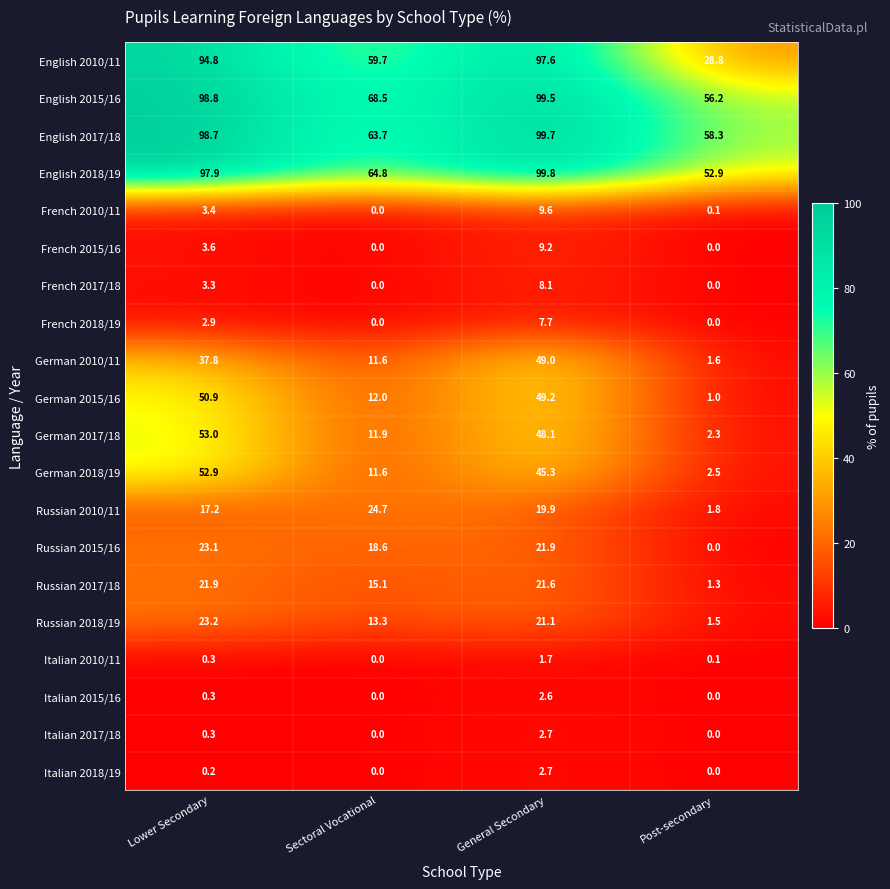

How many distinct data groups are displayed?

20